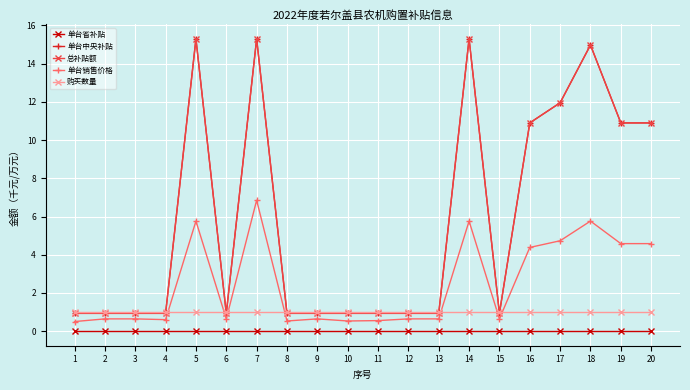

Does the chart have visible grid lines?

Yes